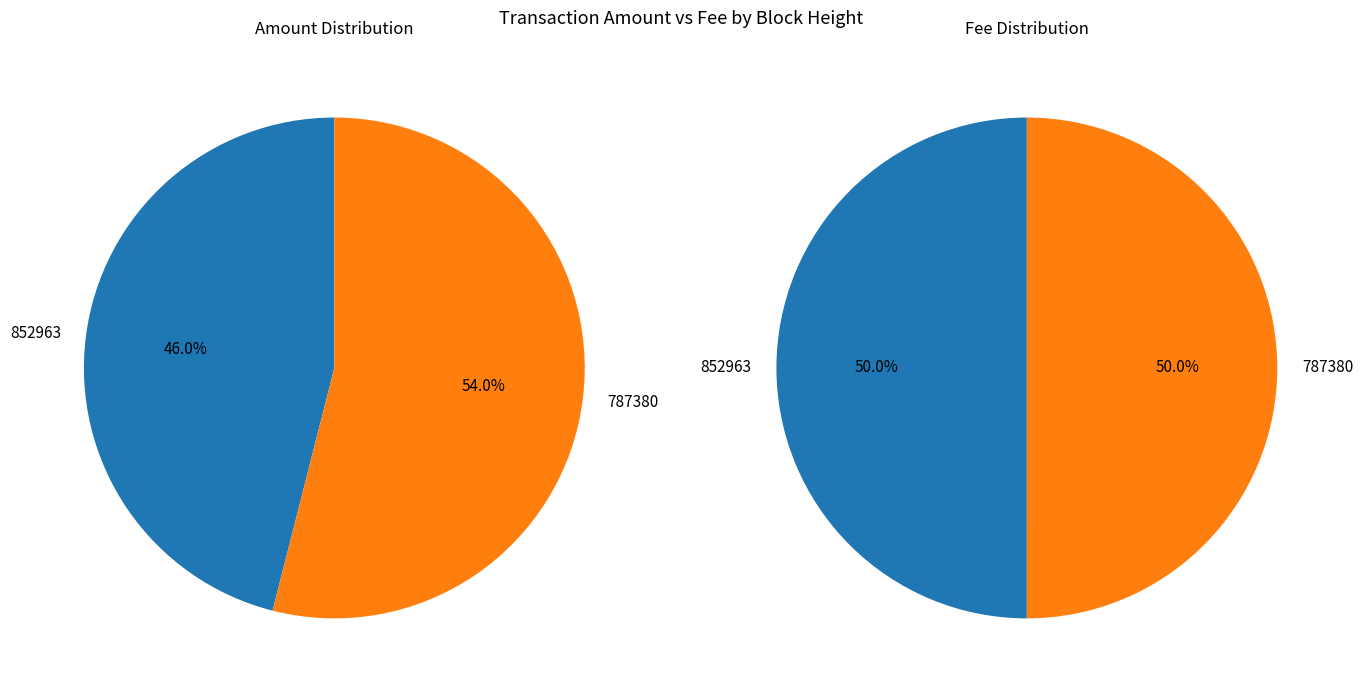

To the nearest percent, what portion does 787380 represent?

54%